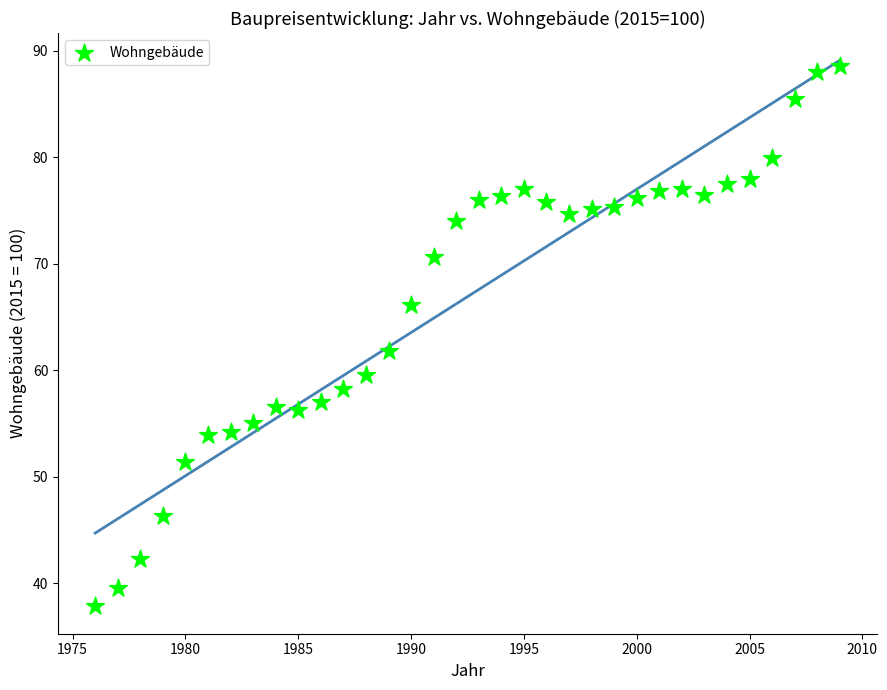

What Y value in the scatter plot is closest to 63?

61.8